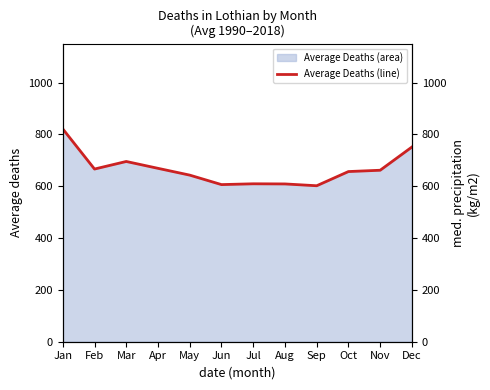

The value at Apr is 1057.5. True or false?

False